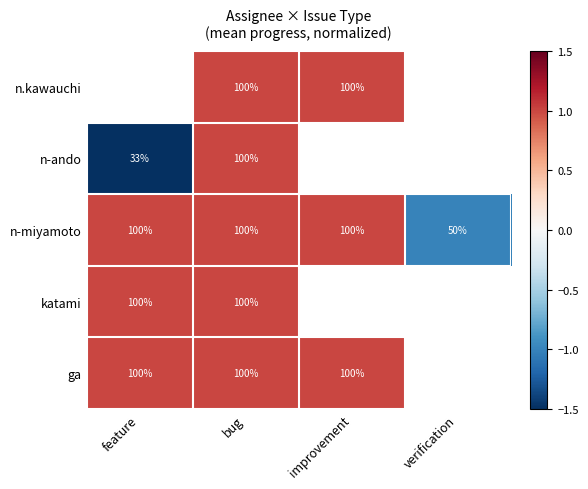

Which category has the lowest value in the n-miyamoto series?

verification